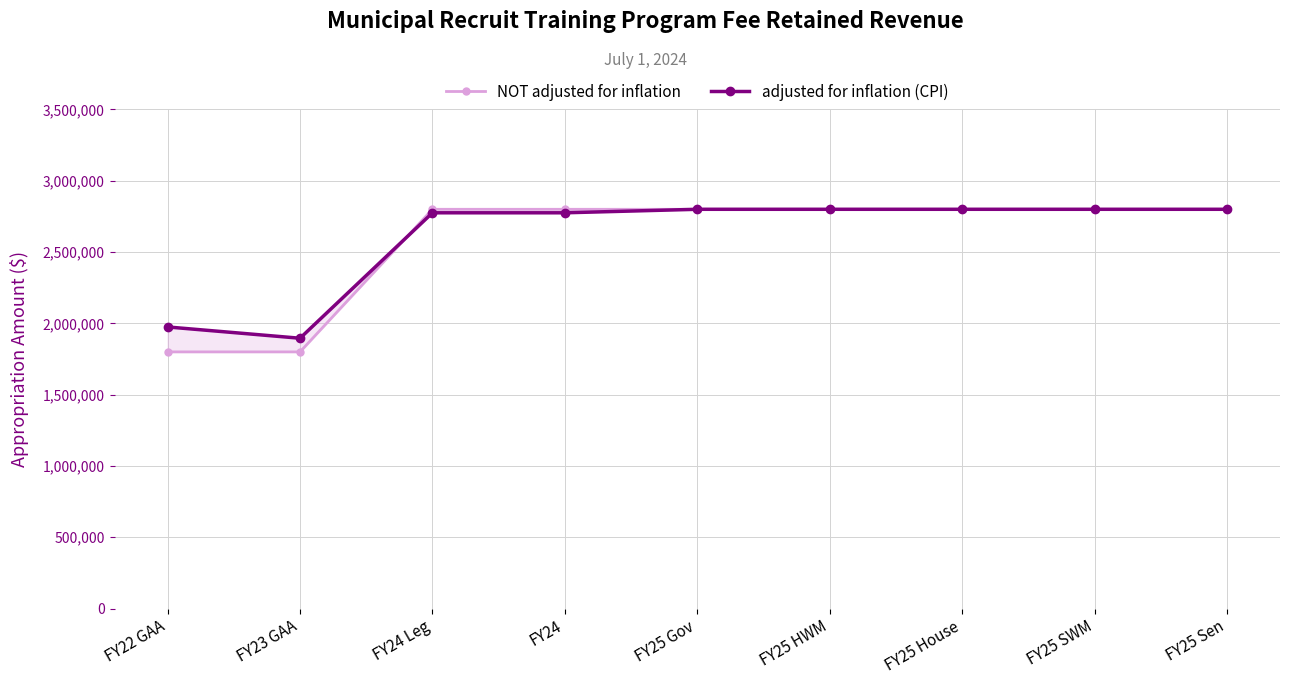

What position from the left is FY25 Sen?

9